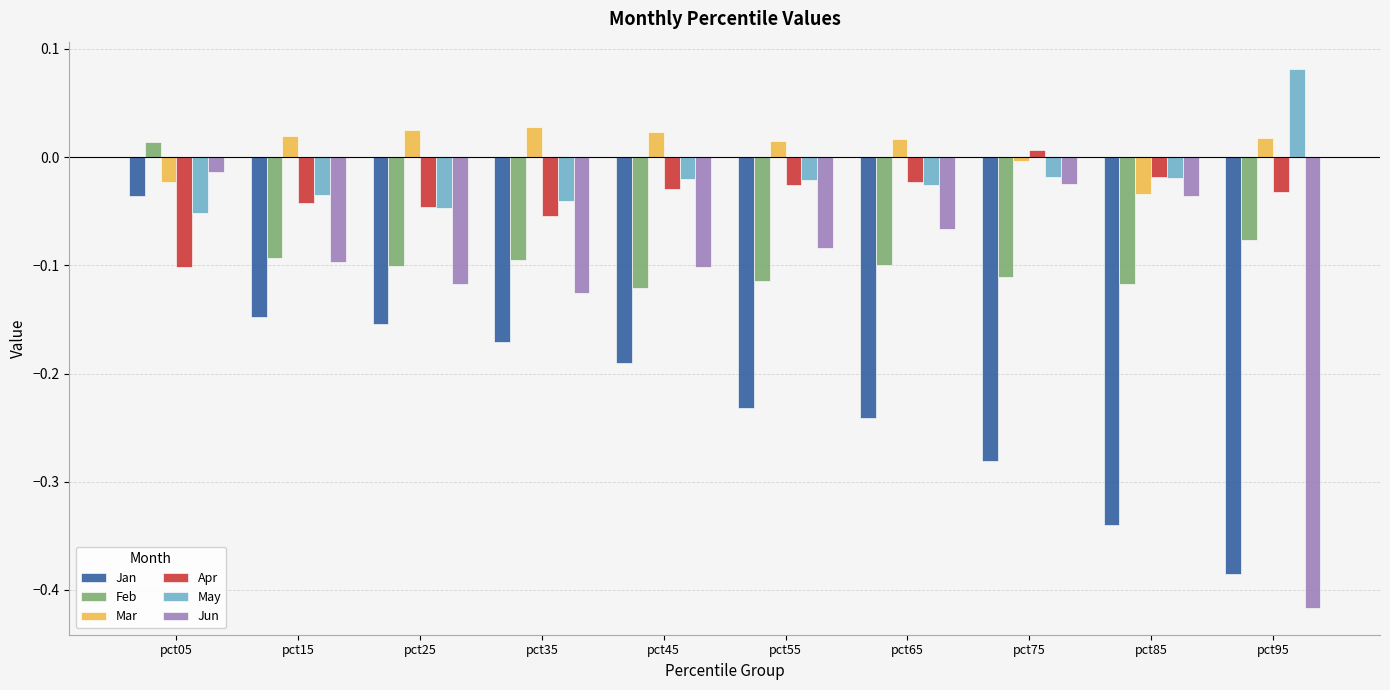

What is the spread (max minus min) of values at pct75?

0.3